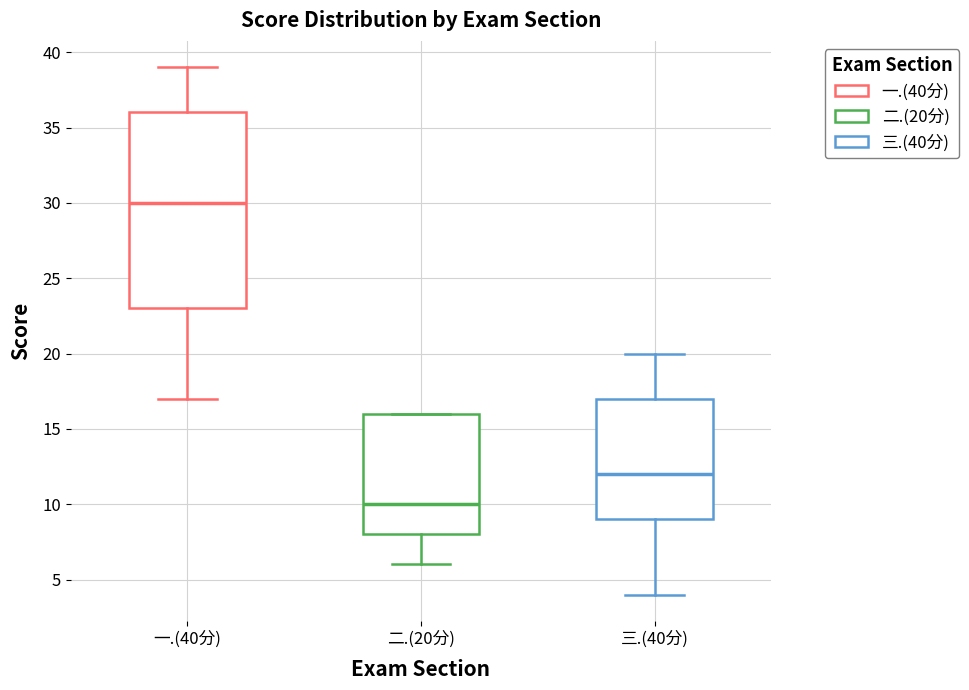

Which box has the lowest median line?

二.(20分)